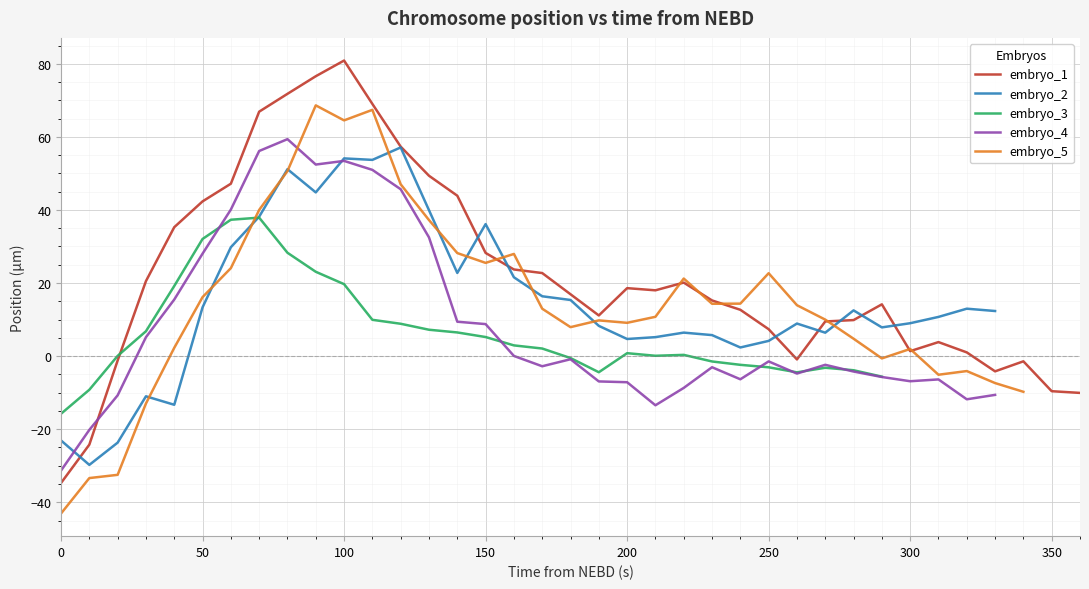

What is the highest value of the embryo_1 series?

80.9